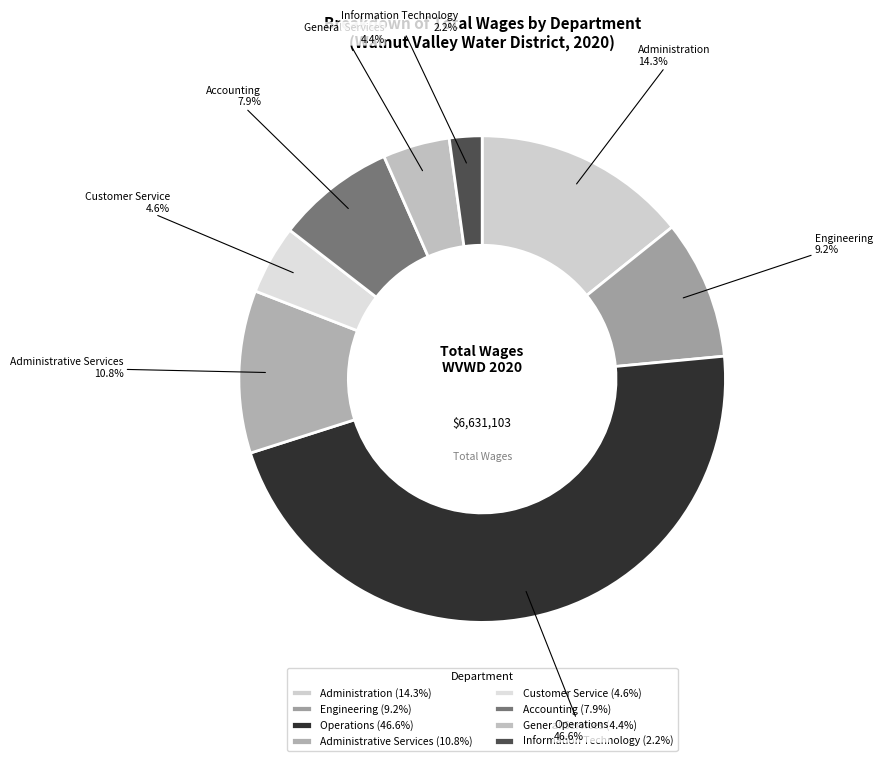

What is the total percentage of Administrative Services and Customer Service?

15.4%